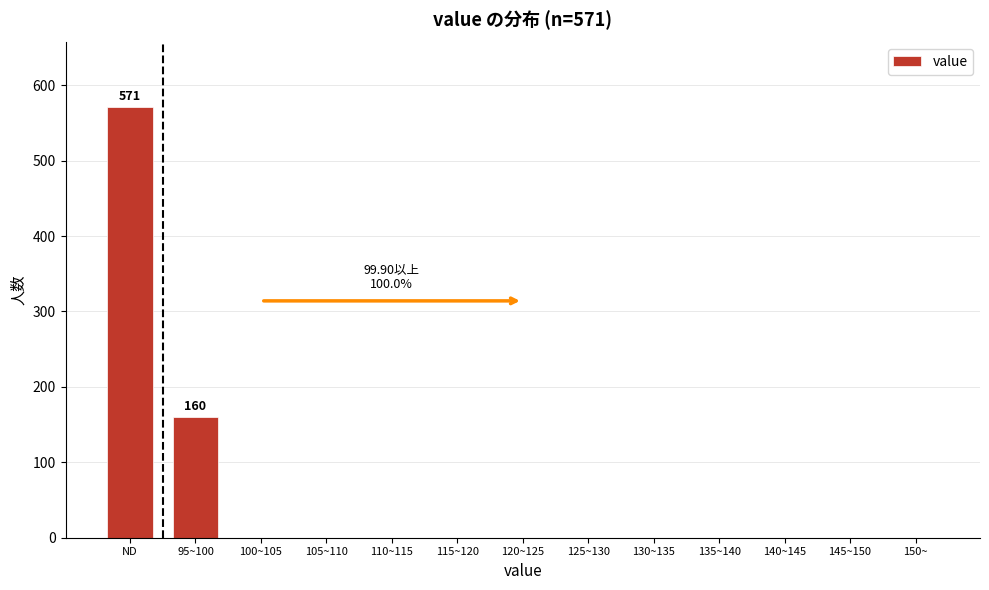

Reading right to left, what are all the values shown in this chart?

150~=0	145~150=0	140~145=0	135~140=0	130~135=0	125~130=0	120~125=0	115~120=0	110~115=0	105~110=0	100~105=0	95~100=160	ND=571